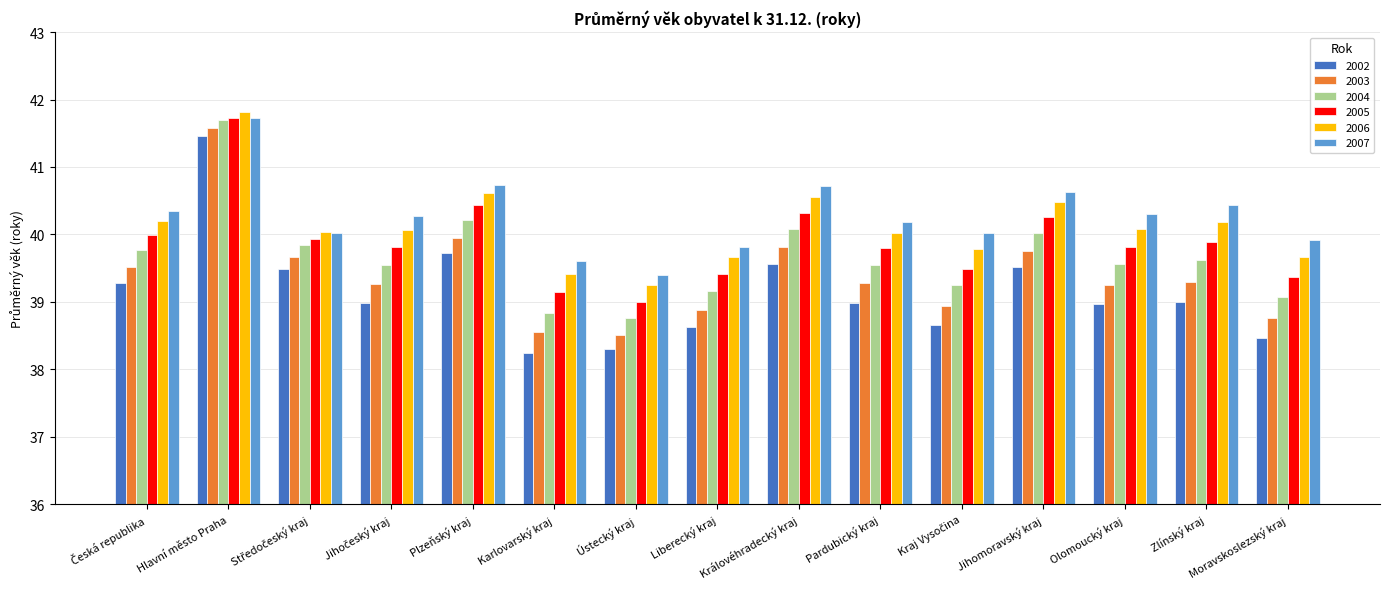

Are the bars grouped side by side (vs. stacked)?

Yes